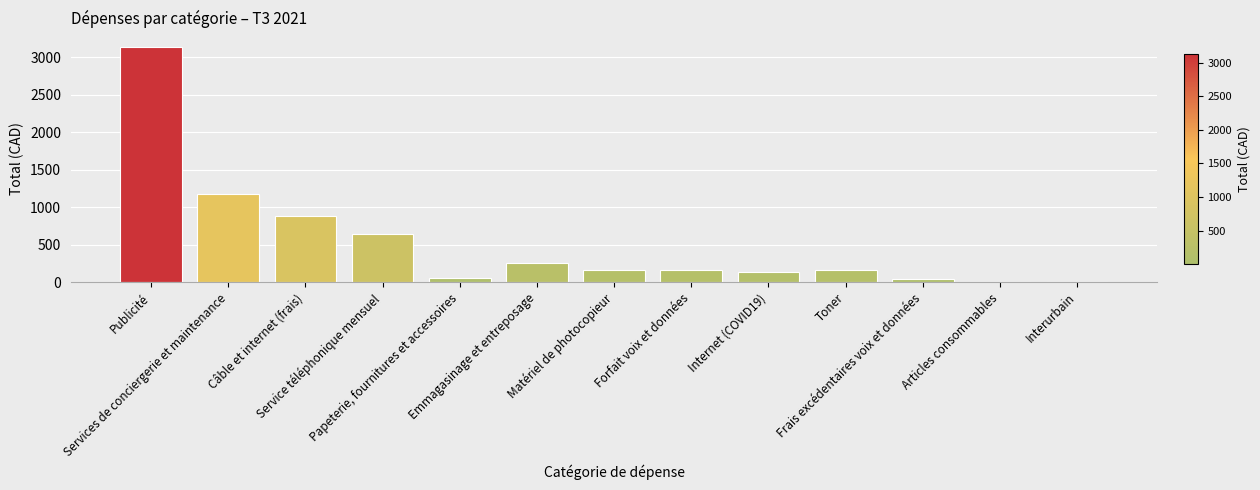

What is the greatest value displayed?

3135.0